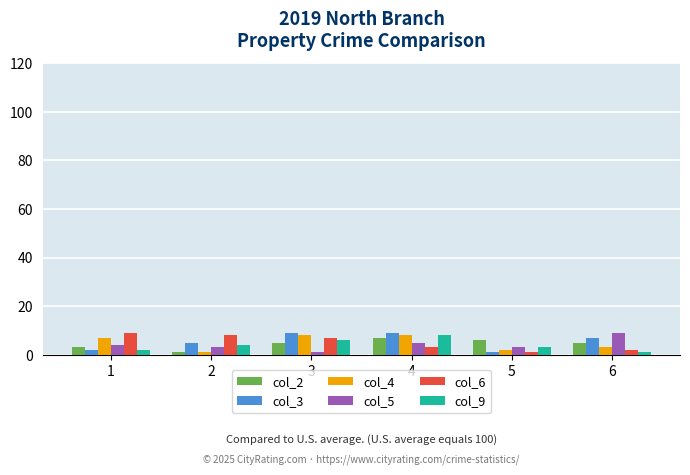

Is the value of col_2 at 1 greater than the value of col_6 at 2?

No